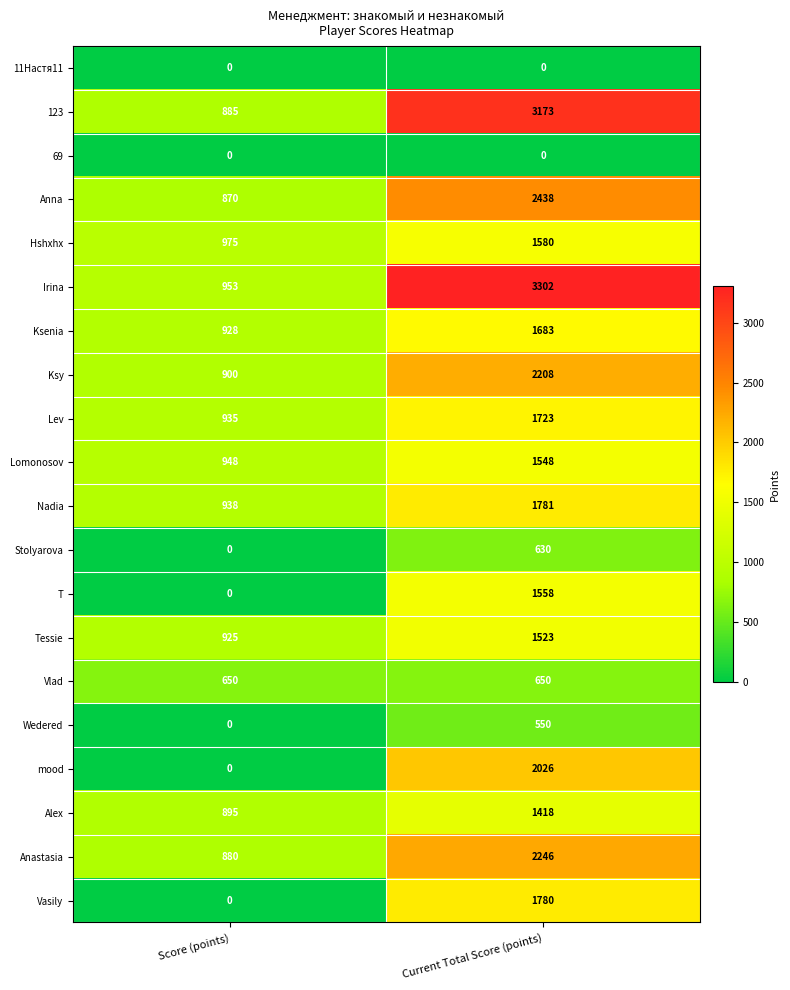

Which series has the widest spread of values?

Irina